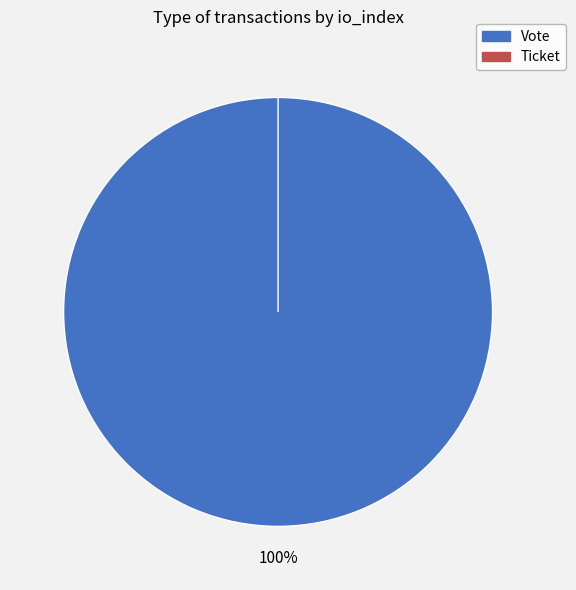

Rank the categories by value from highest to lowest.

Vote, Ticket